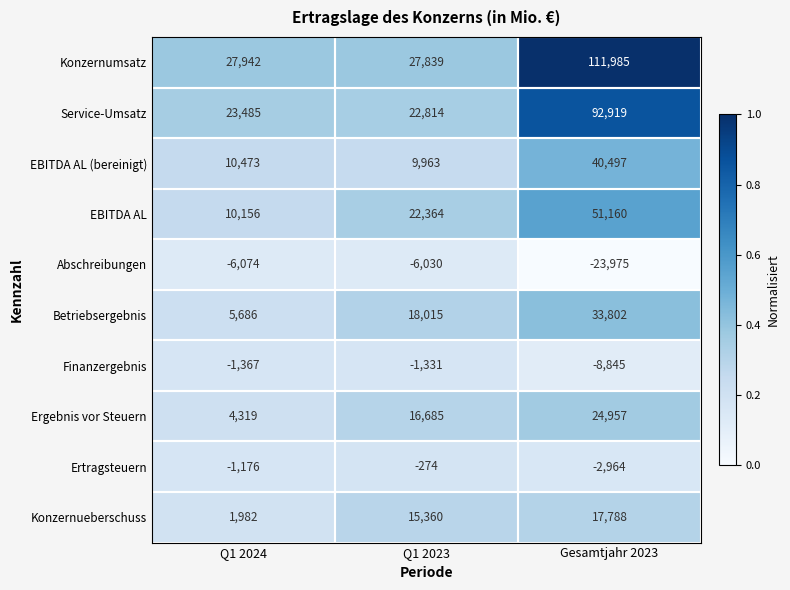

Rank the series by their maximum value, from highest to lowest.

Konzernumsatz, Service-Umsatz, EBITDA AL, EBITDA AL (bereinigt), Betriebsergebnis, Ergebnis vor Steuern, Konzernueberschuss, Ertragsteuern, Finanzergebnis, Abschreibungen